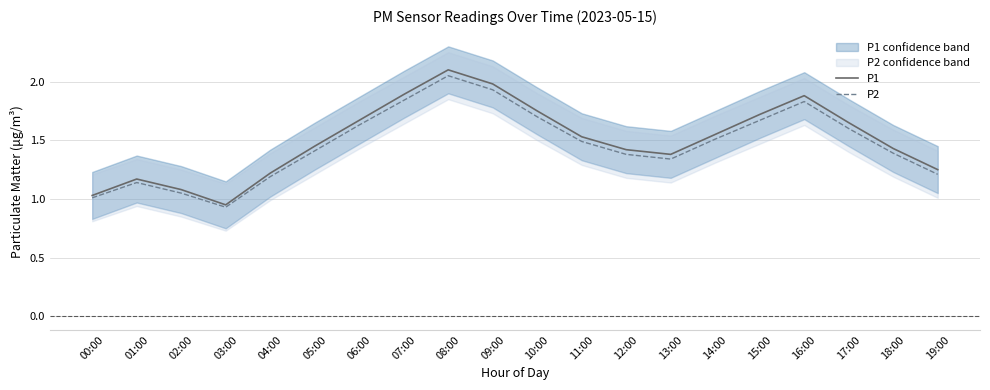

Between 07:00 and 02:00, which is larger?

07:00